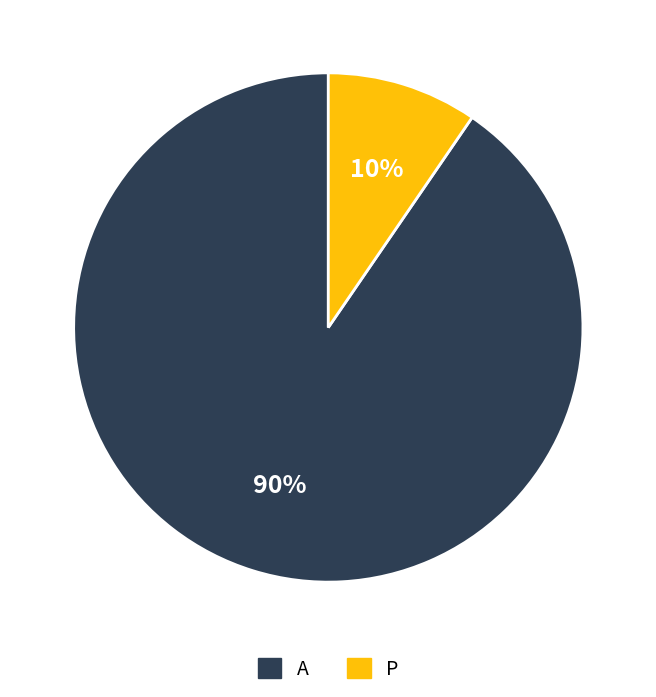

To the nearest percent, what is the average slice percentage?

50%